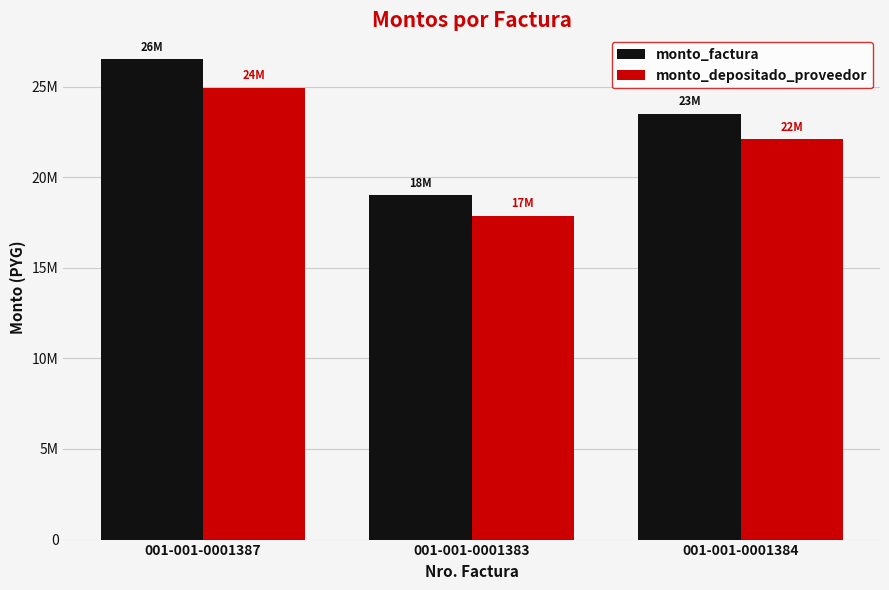

List the series in order of their peak value, lowest first.

monto_depositado_proveedor, monto_factura